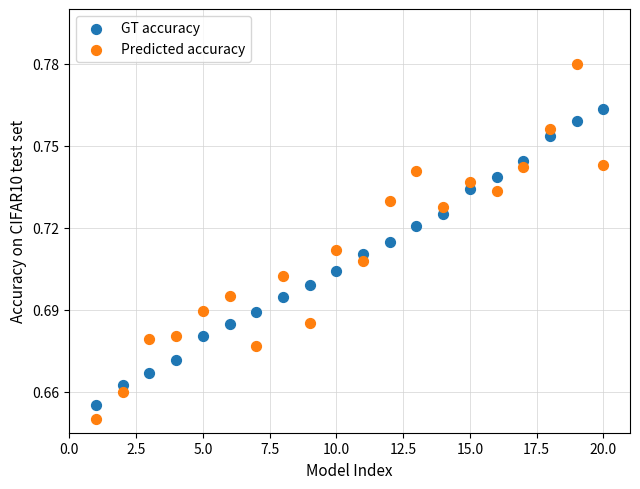

Which series has the largest Y range (max minus min)?

Predicted accuracy